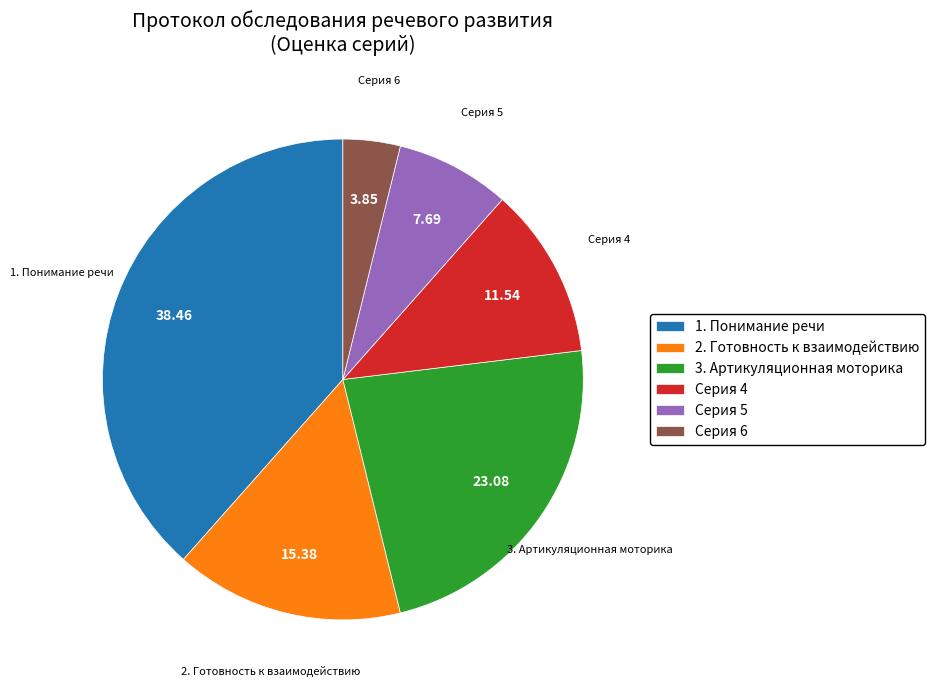

How many segments does this pie chart have?

6